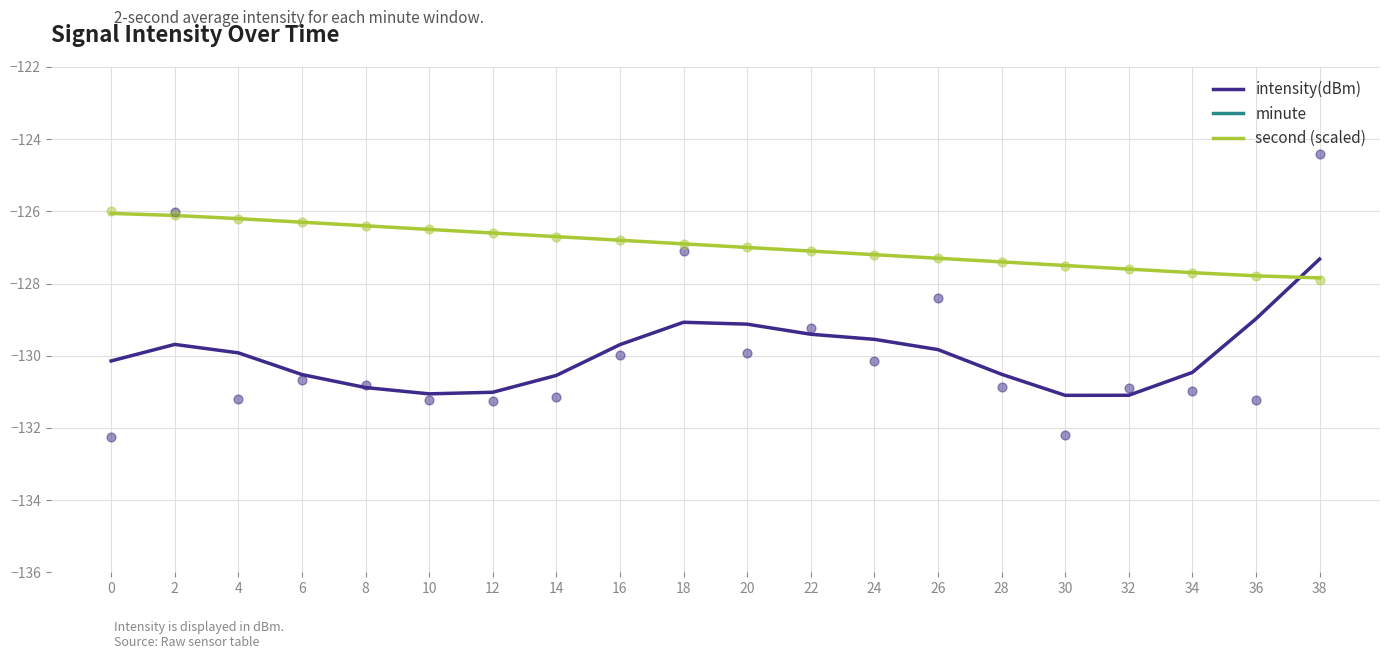

What are all the series names shown in the legend?

intensity(dBm), minute, second (scaled)